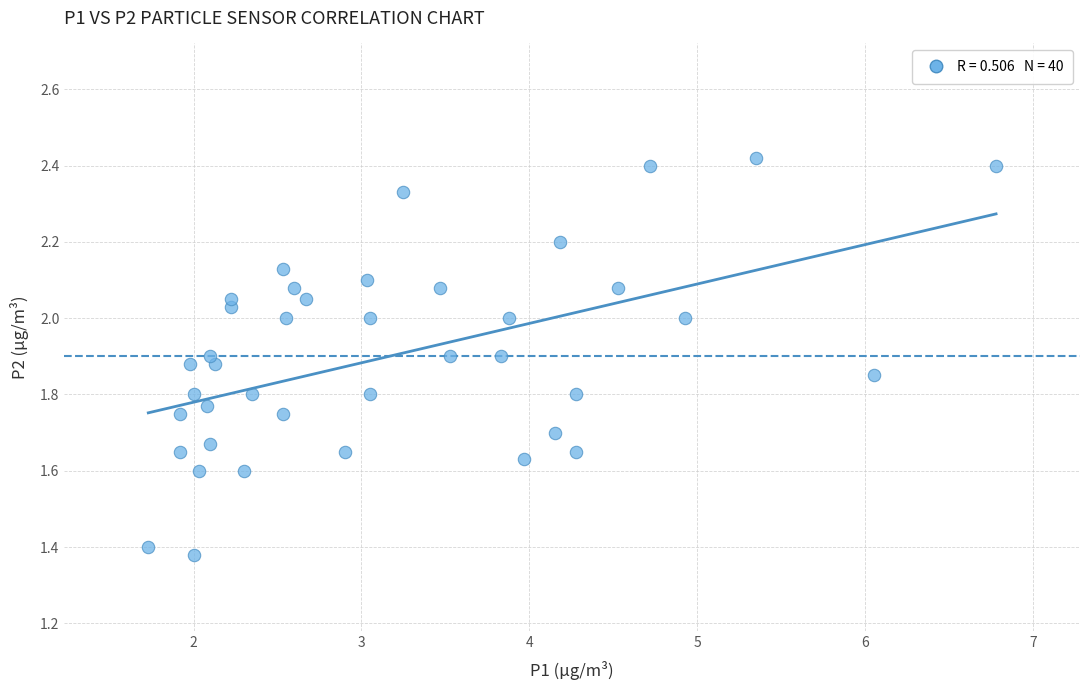

What is the range of Y values (max minus min)?

1.0